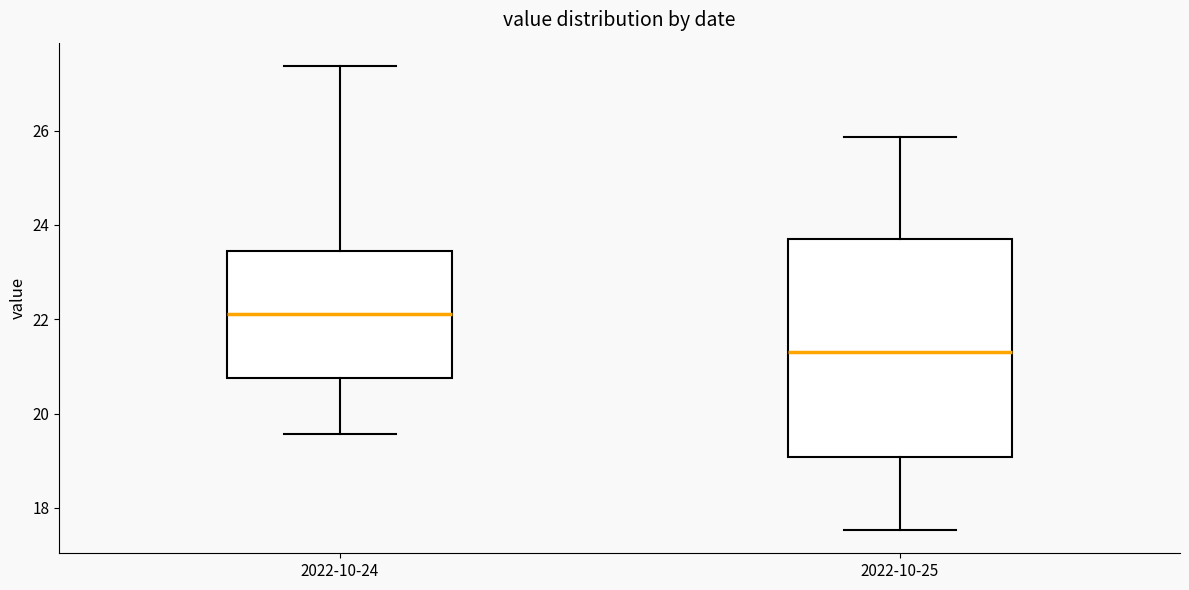

Where does the lower whisker of the box for 2022-10-25 end on the y-axis? The values are not printed on the chart, so give them approximately, as read against the axis.

17.6